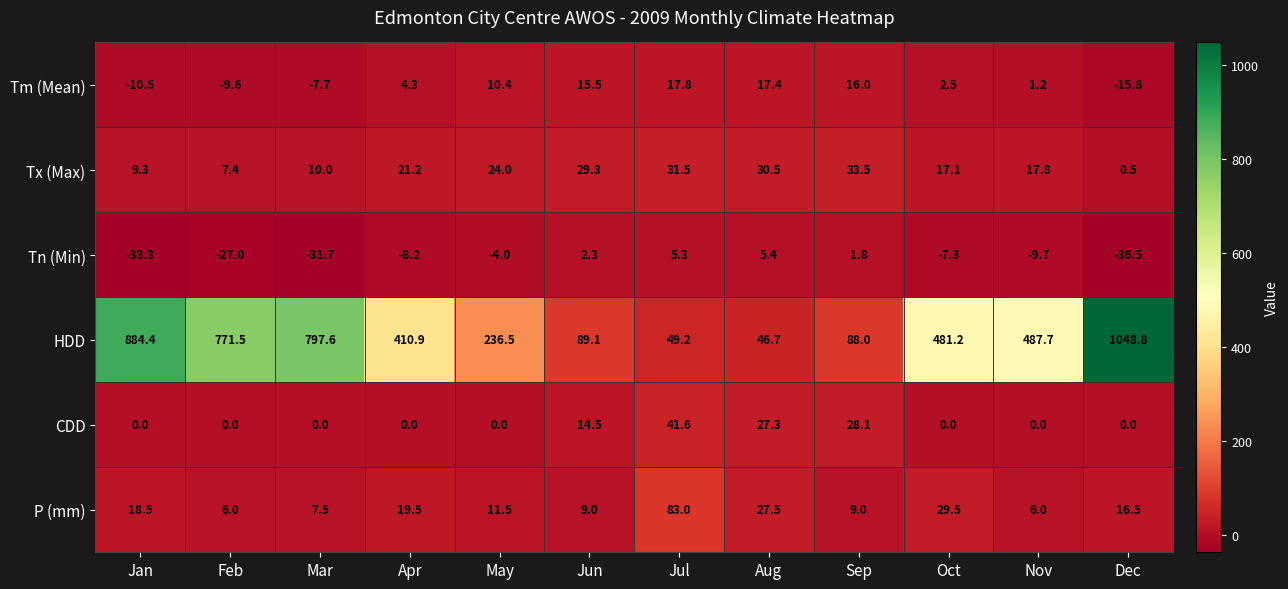

Which series has the largest range (max minus min)?

HDD